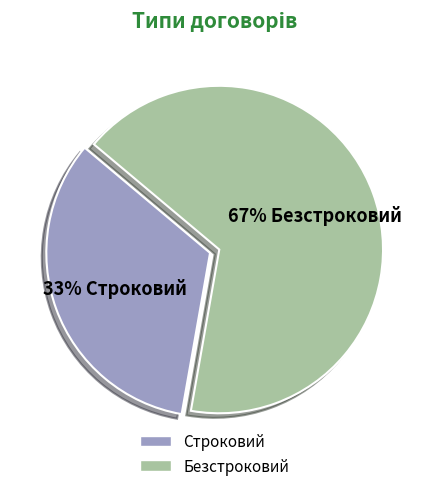

How many segments does this pie chart have?

2